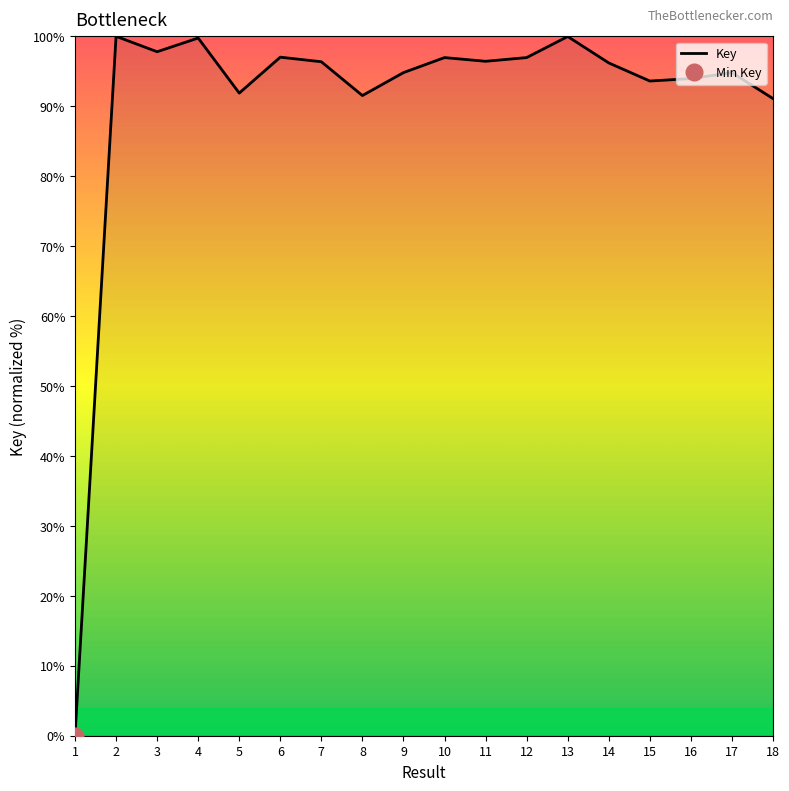

What is the greatest value displayed?

100.0